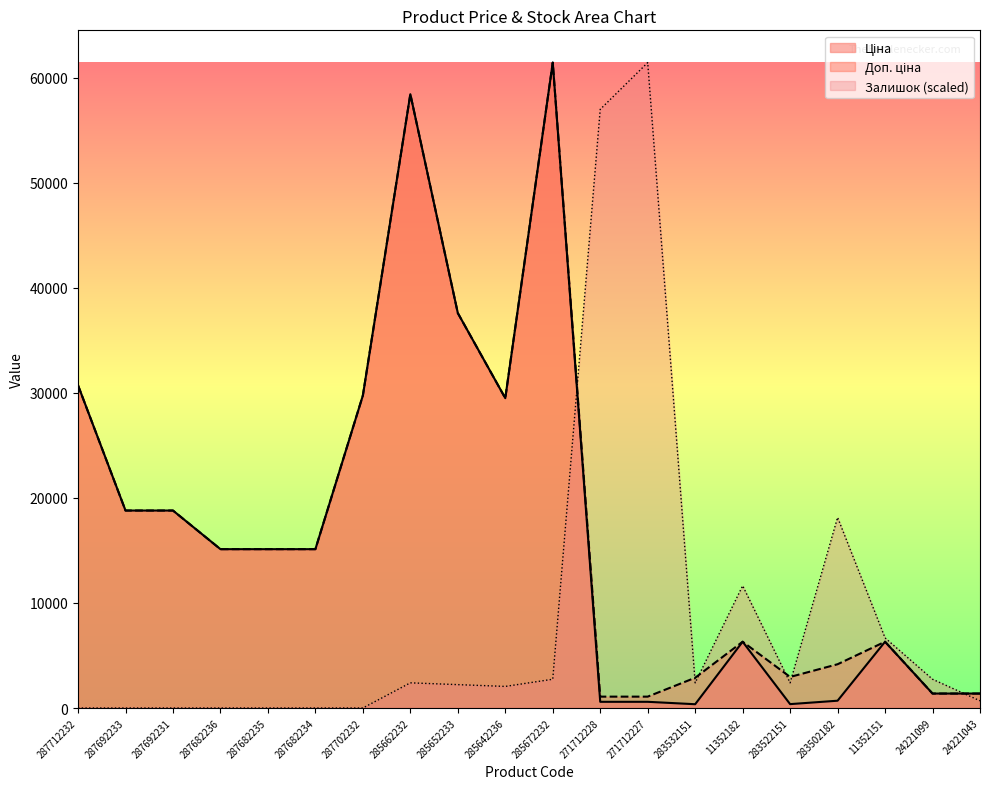

The value of Доп. ціна at 283502182 is 1099.4. True or false?

False